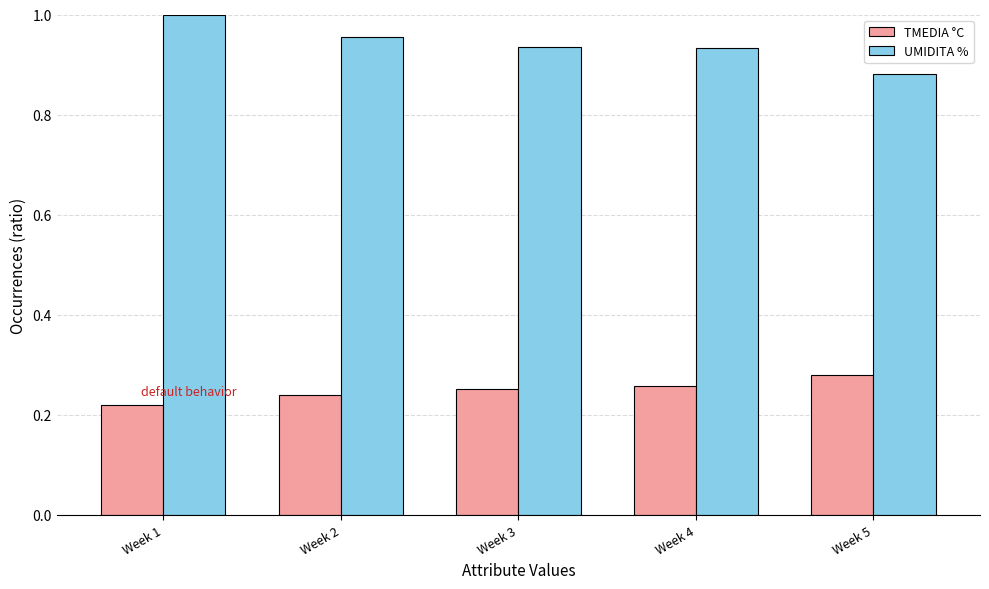

What is the difference between the maximum and minimum values in the TMEDIA °C series?

0.1